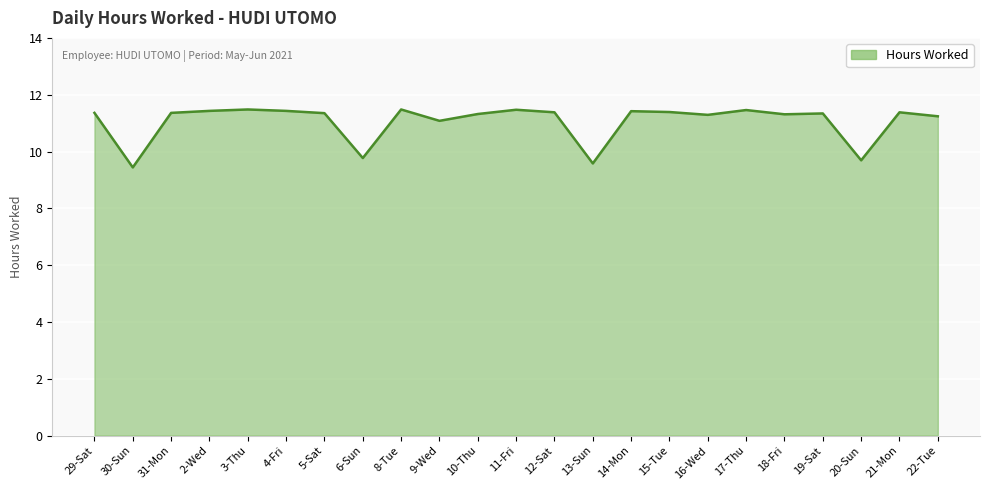

True or false: the data shows 11.5 at 3-Thu.

True